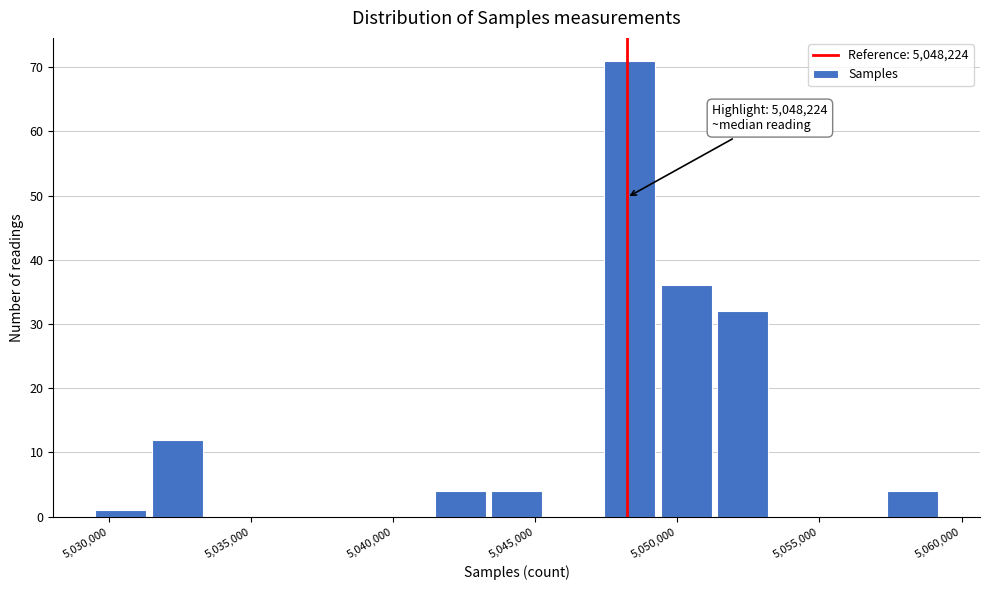

Around what value on the x-axis is the tallest bar? Give the approximate position of its centre, as read against the axis.

5048500